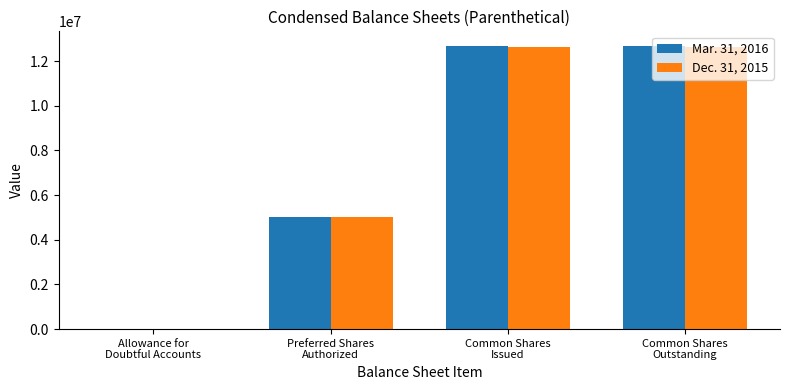

True or false: Mar. 31, 2016 has a value of 8072552 at Preferred Shares
Authorized.

False